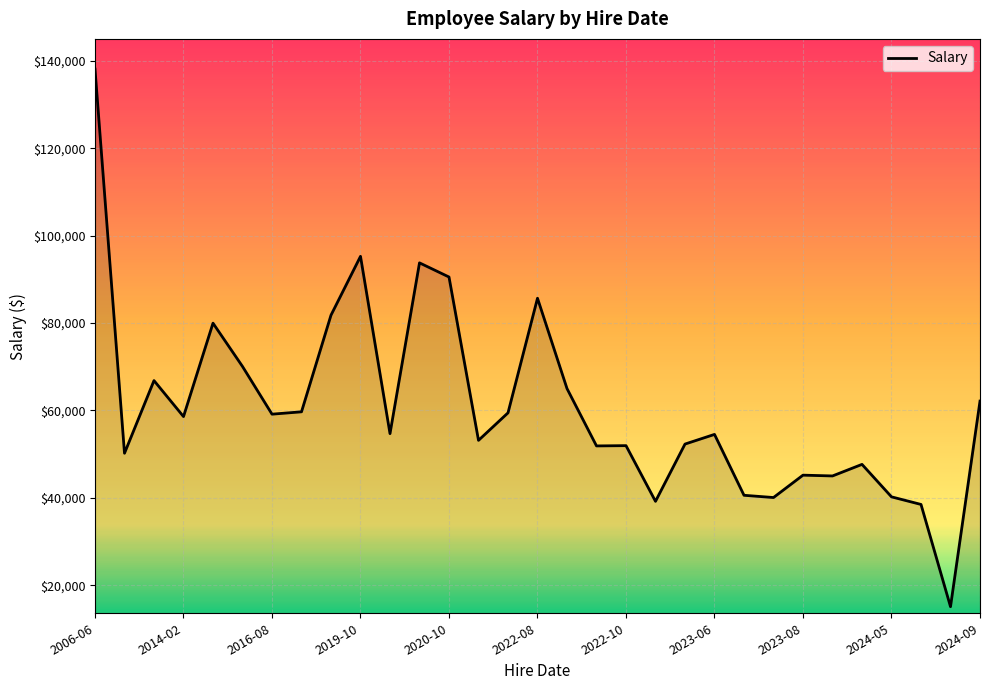

What is the smallest value displayed?

15080.0